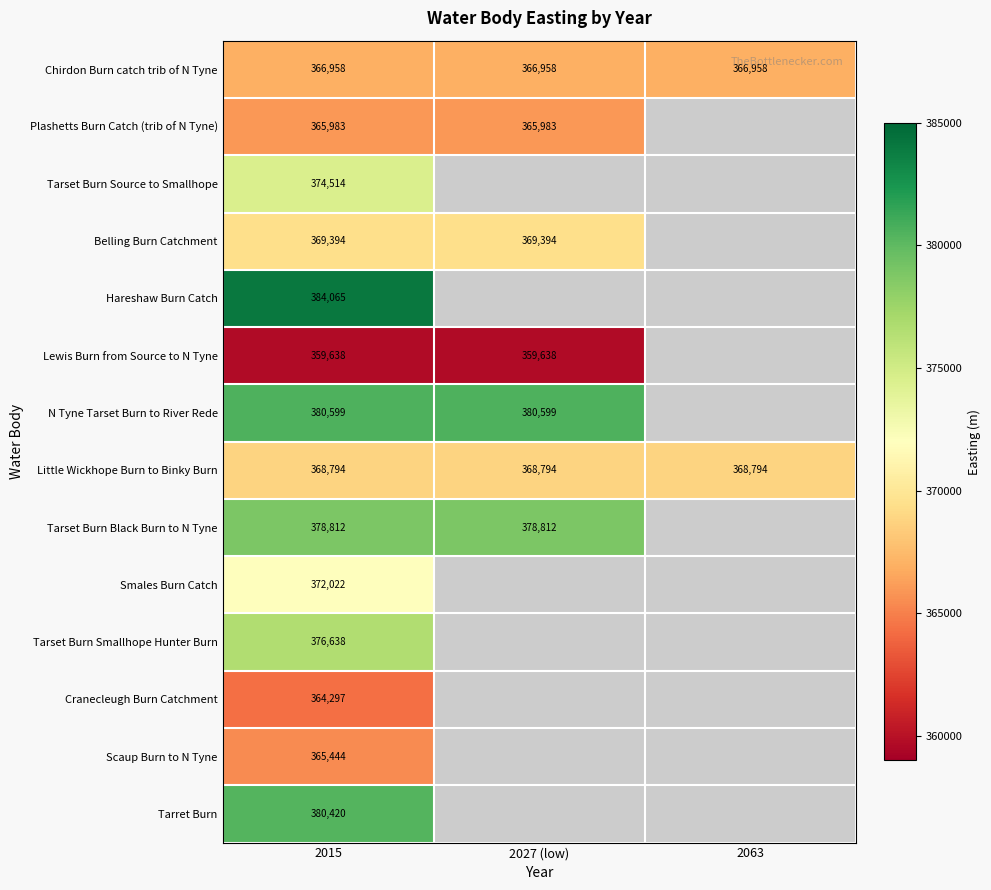

Between 2015 and 2027 (low), which is larger?

2015